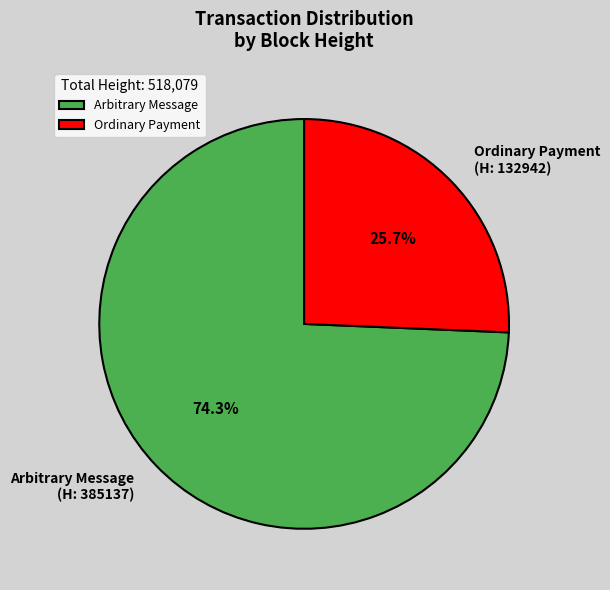

To the nearest percent, what is the difference between the largest and smallest slice percentages?

49%